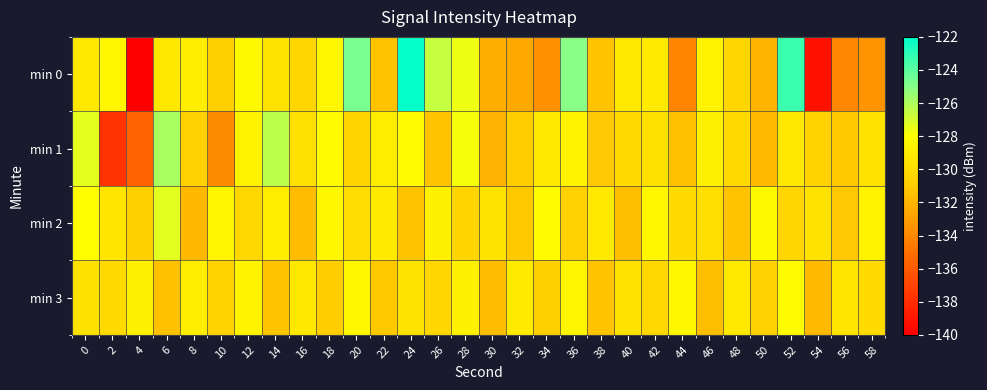

Which series has the largest total across all categories?

min 2